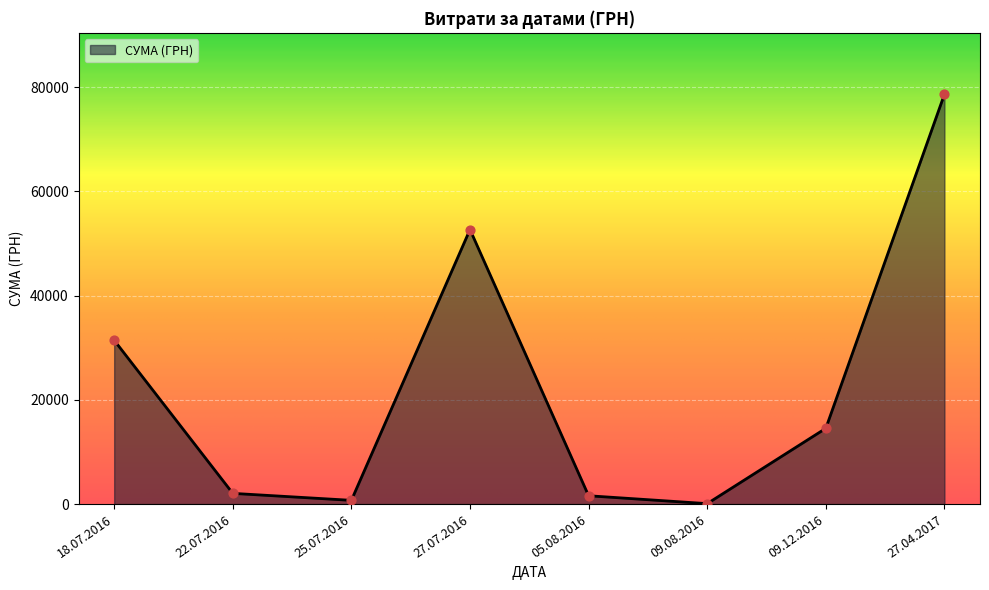

Between 05.08.2016 and 27.07.2016, which is larger?

27.07.2016